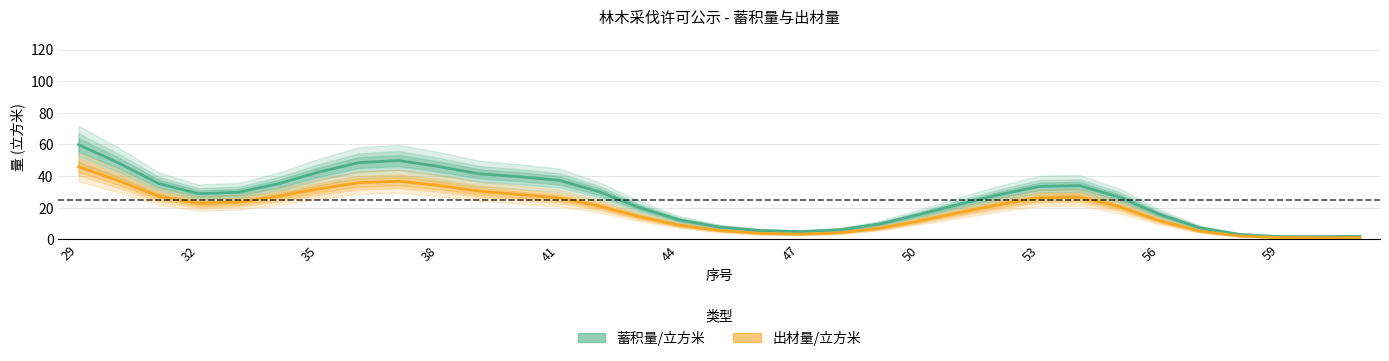

True or false: 出材量/立方米 and 蓄积量/立方米 intersect in this chart.

False